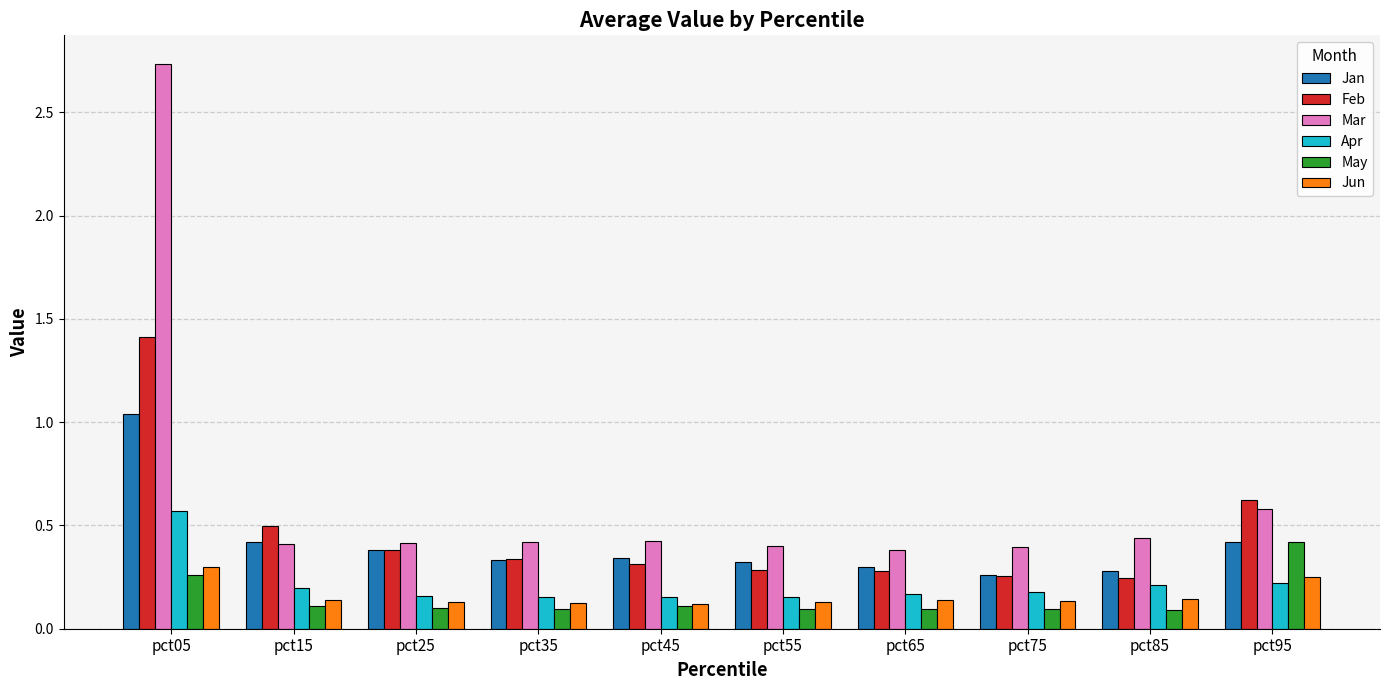

Which series has the widest spread of values?

Mar